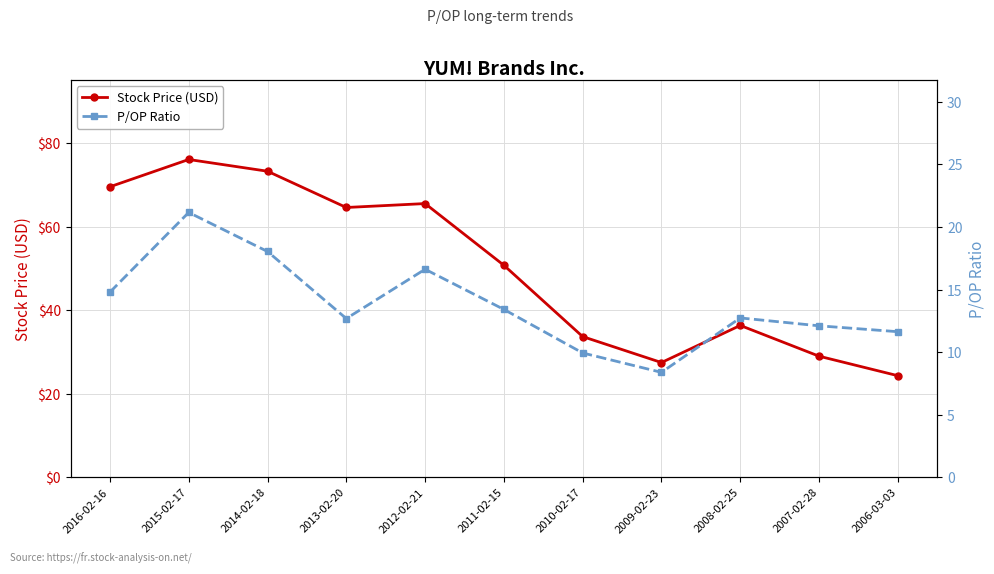

Which series has the largest range (max minus min)?

Stock Price (USD)